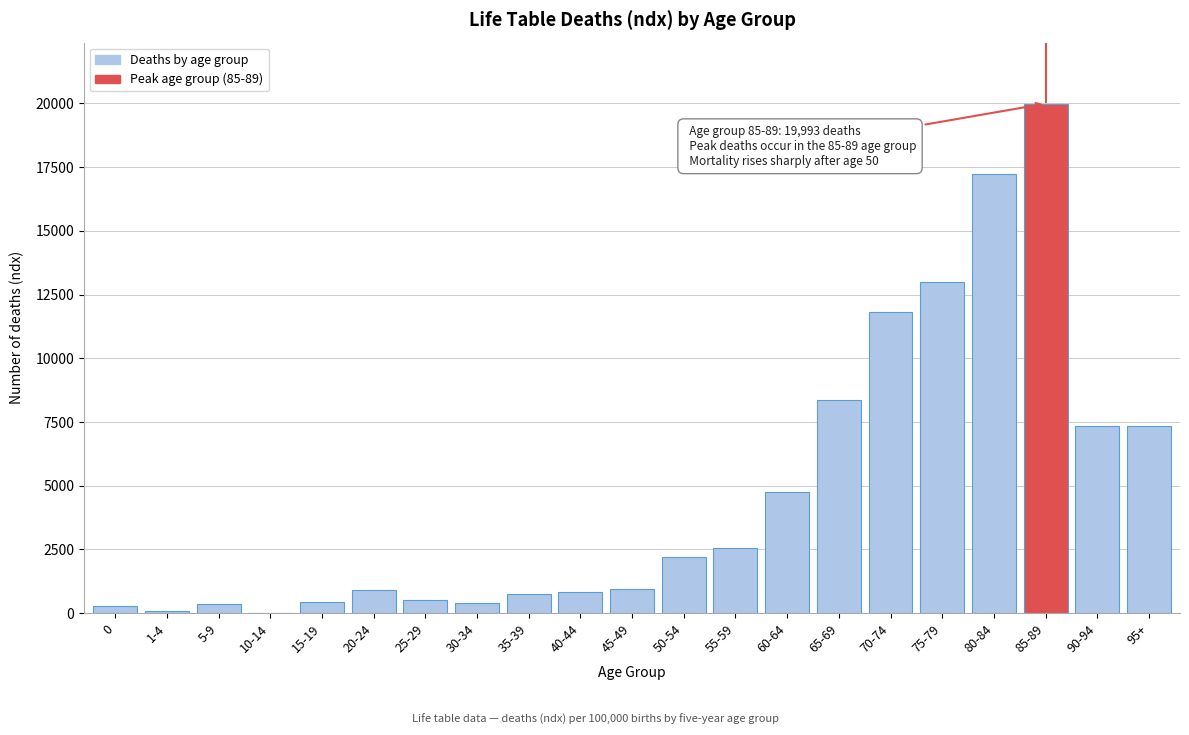

What is the greatest value displayed?

19993